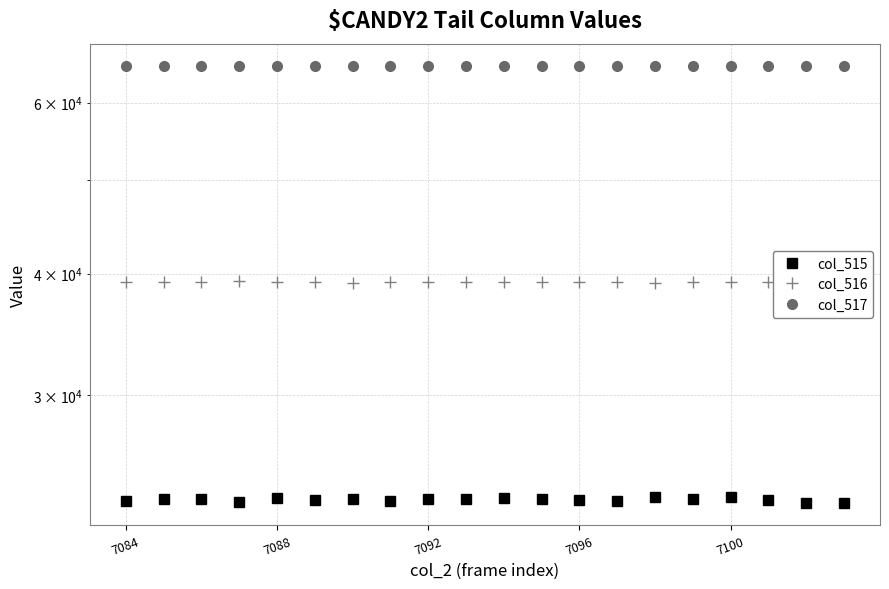

What is the spread (max minus min) of values at 15?

42121